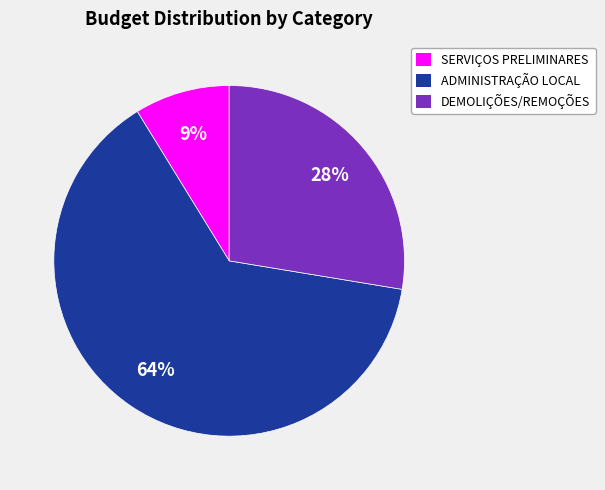

Does any single category account for the majority?

Yes